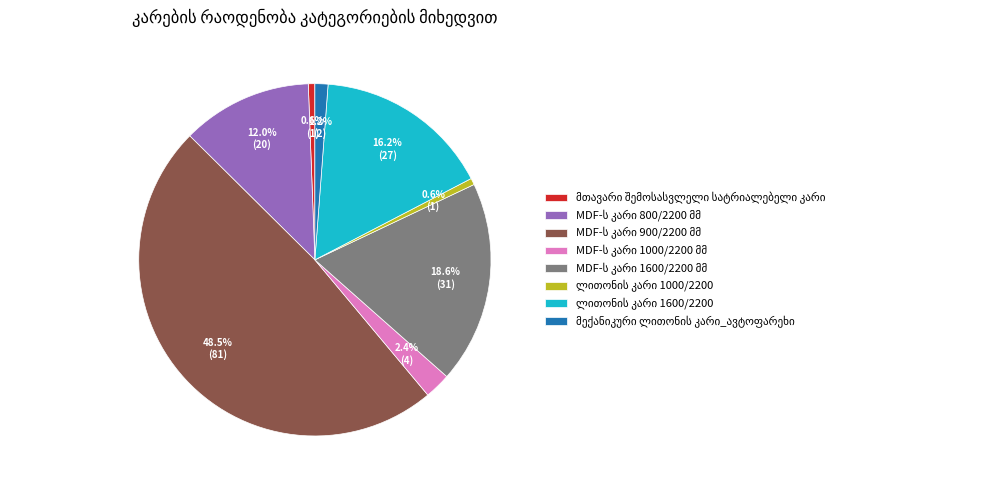

Is there any slice that represents more than half of the pie?

No